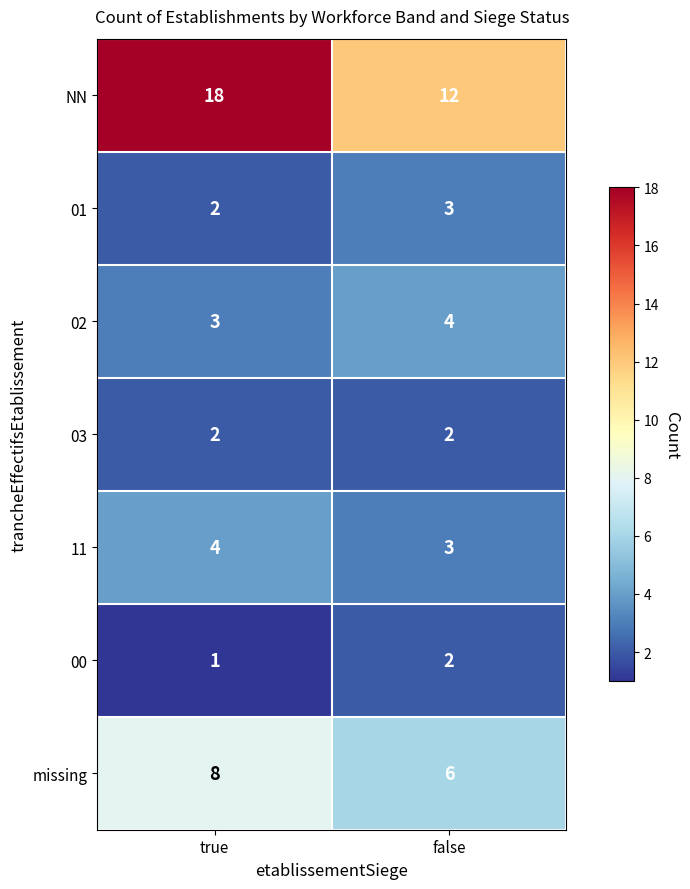

Count the number of categories in the chart.

2